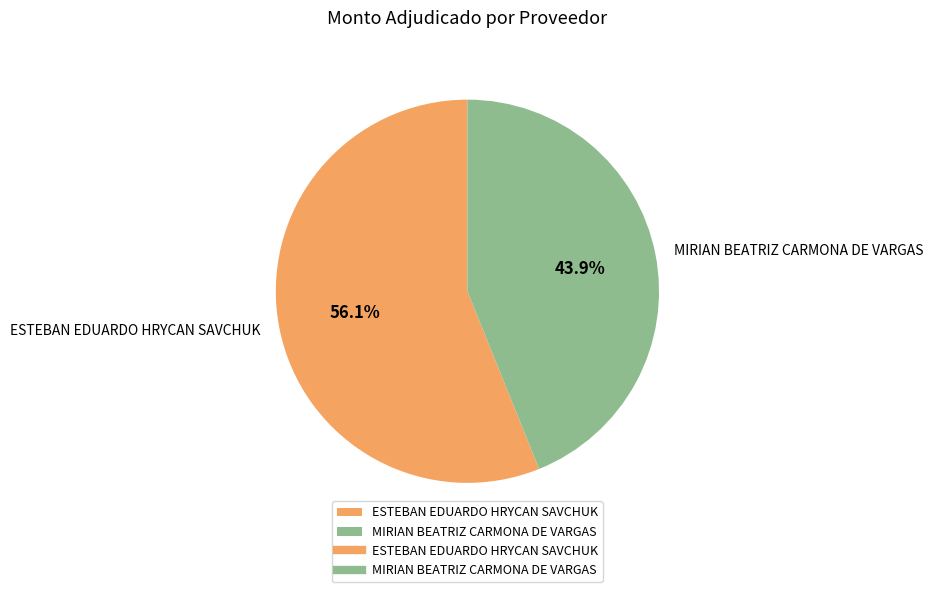

Which slice is the largest?

ESTEBAN EDUARDO HRYCAN SAVCHUK